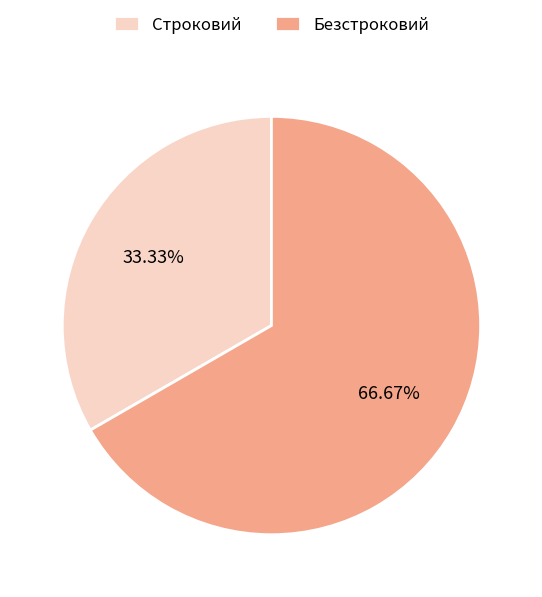

Rank the categories by value from highest to lowest.

Безстроковий, Строковий